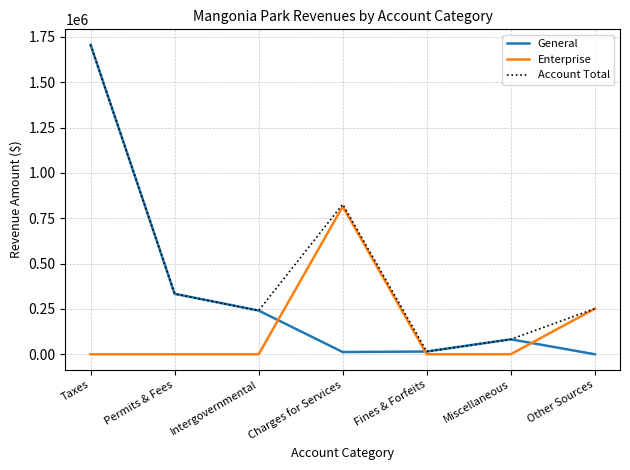

True or false: General has a value of 0 at Other Sources.

True